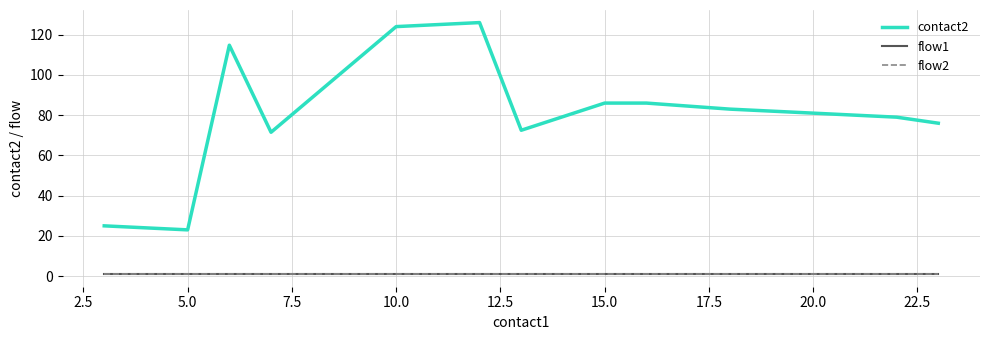

What is the sum of all flow2 values?

13.0